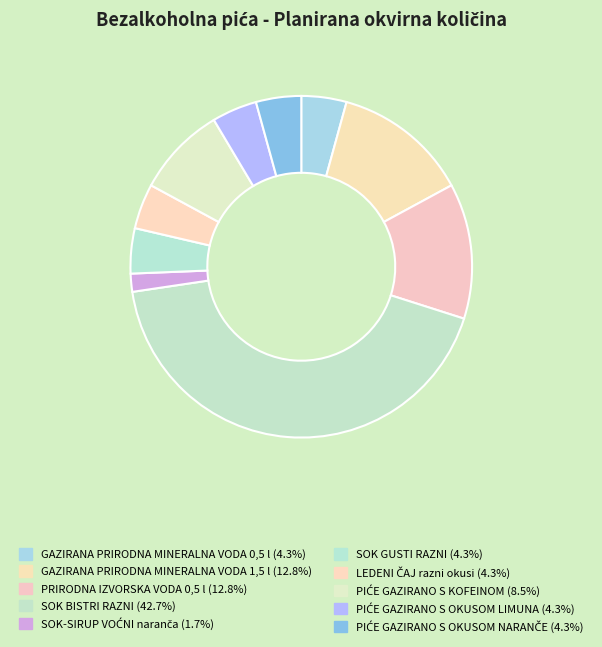

How many segments does this pie chart have?

10